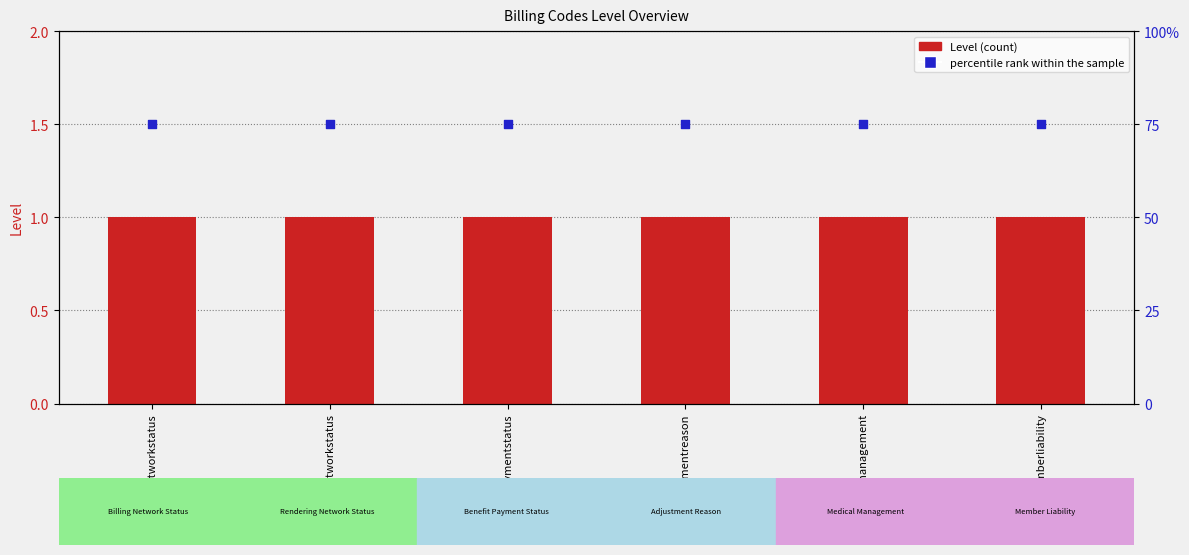

Is the value of percentile rank within the sample at memberliability greater than the value of Level at benefitpaymentstatus?

Yes